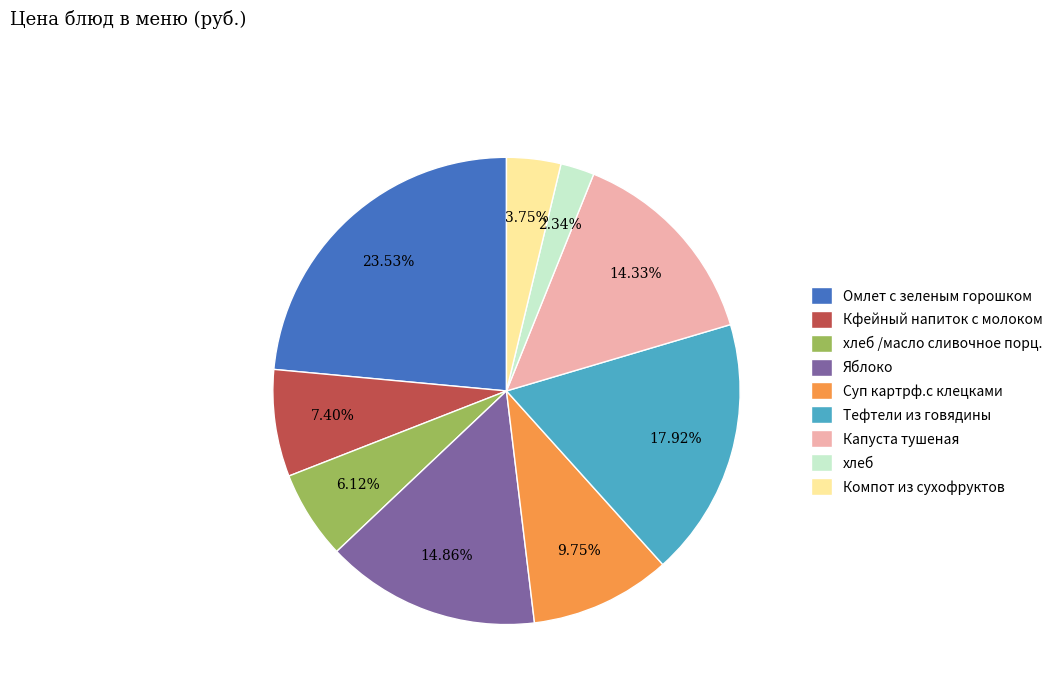

How many slices are in this pie chart?

9